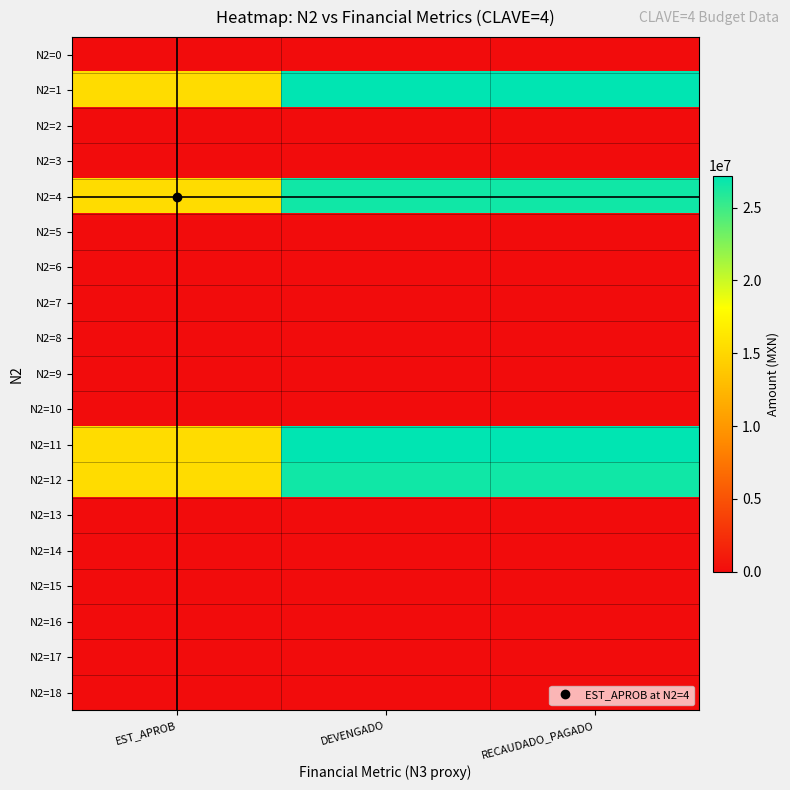

At how many categories does at least one series exceed 23245089?

2